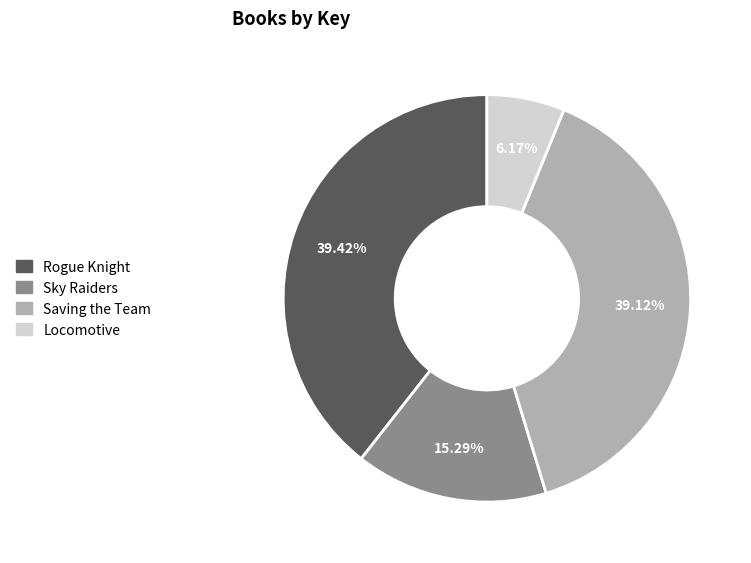

To the nearest percent, what percentage of the pie is Rogue Knight?

39%